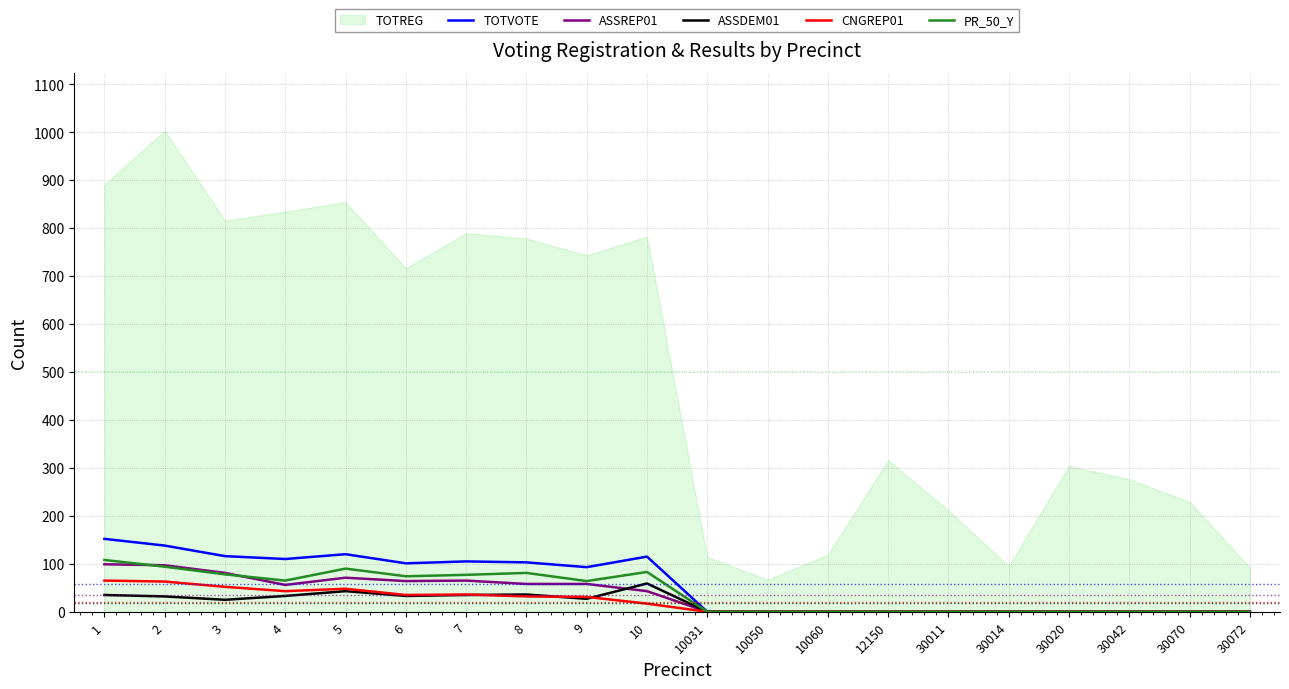

How many values in the ASSREP01 series exceed 43?

9